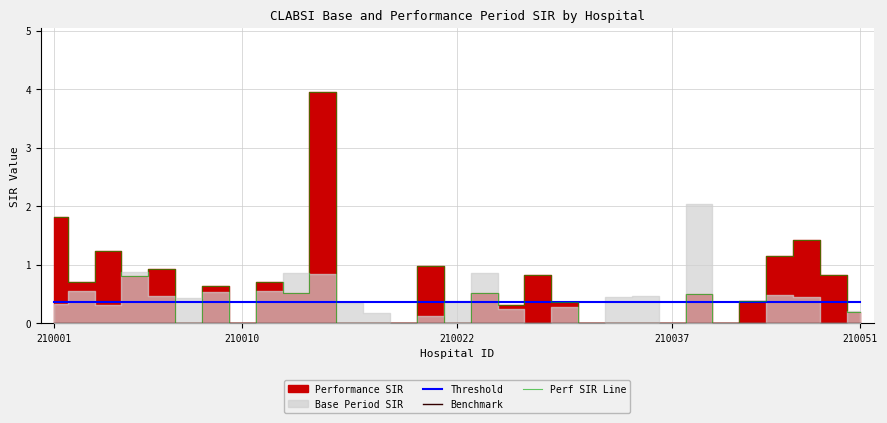

The value of Perf SIR Line at 210001 is 2.8. True or false?

False